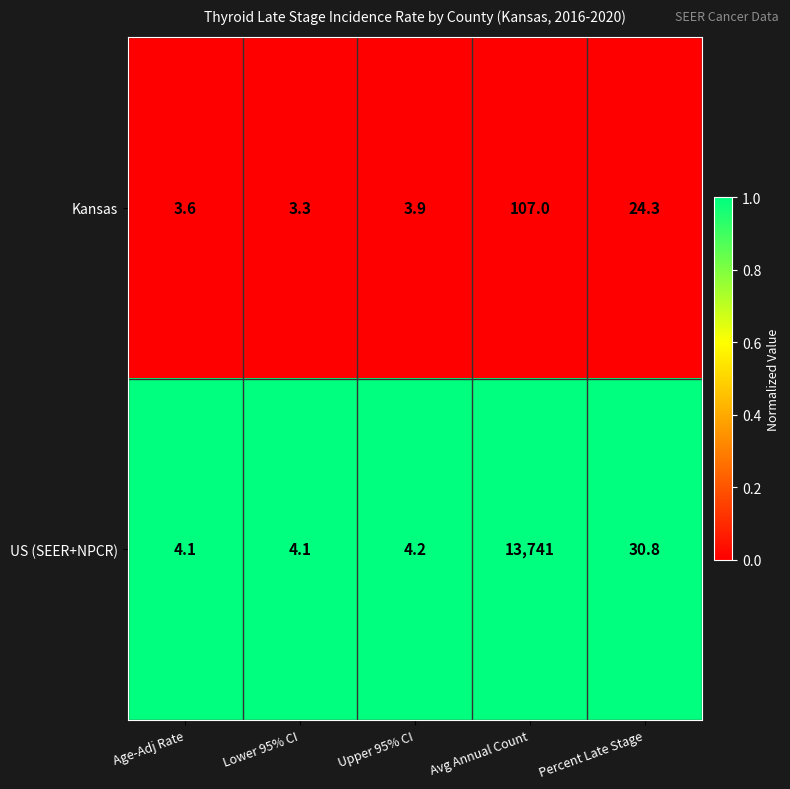

Reading left to right, transcribe all the data shown in this chart.

Kansas: 3.6	3.3	3.9	107.0	24.3
US (SEER+NPCR): 4.1	4.1	4.2	13741.0	30.8